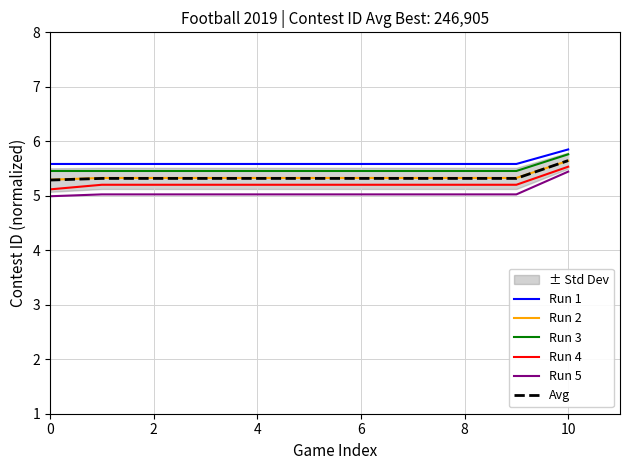

Reading left to right, what are all the values shown in this chart?

Run 1: 5.6	5.6	5.6	5.6	5.6	5.6	5.6	5.6	5.6	5.6	5.9
Run 2: 5.3	5.3	5.3	5.3	5.3	5.3	5.3	5.3	5.3	5.3	5.6
Run 3: 5.5	5.5	5.5	5.5	5.5	5.5	5.5	5.5	5.5	5.5	5.8
Run 4: 5.1	5.2	5.2	5.2	5.2	5.2	5.2	5.2	5.2	5.2	5.5
Run 5: 5.0	5.0	5.0	5.0	5.0	5.0	5.0	5.0	5.0	5.0	5.4
Avg: 5.3	5.3	5.3	5.3	5.3	5.3	5.3	5.3	5.3	5.3	5.6